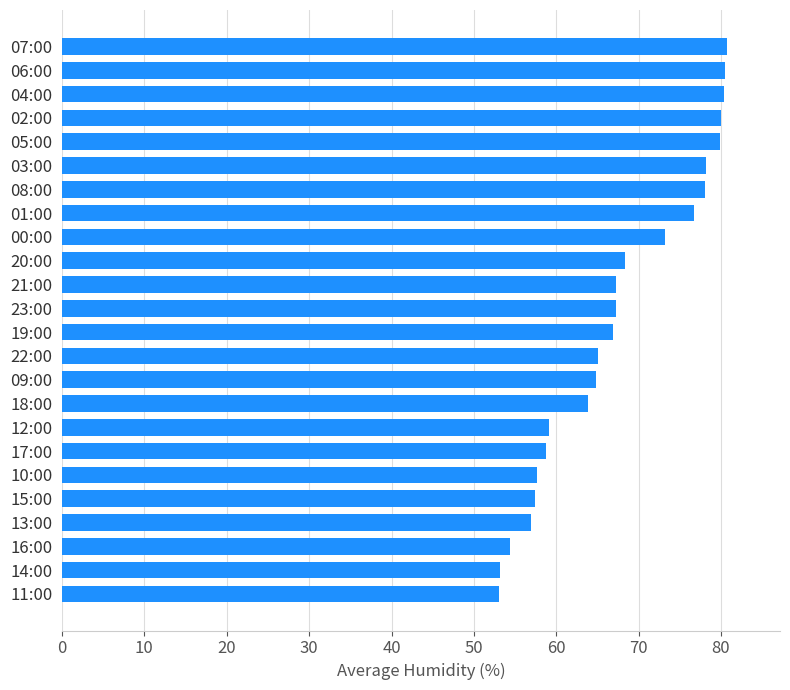

What is the change in value from 17:00 to 06:00?

+21.8